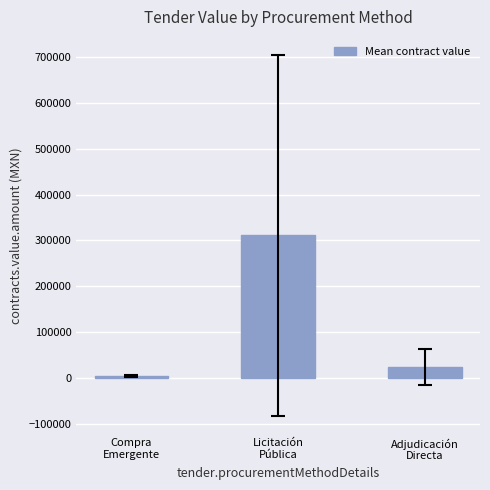

Where is the data nearest to the value 157216?

Adjudicación
Directa